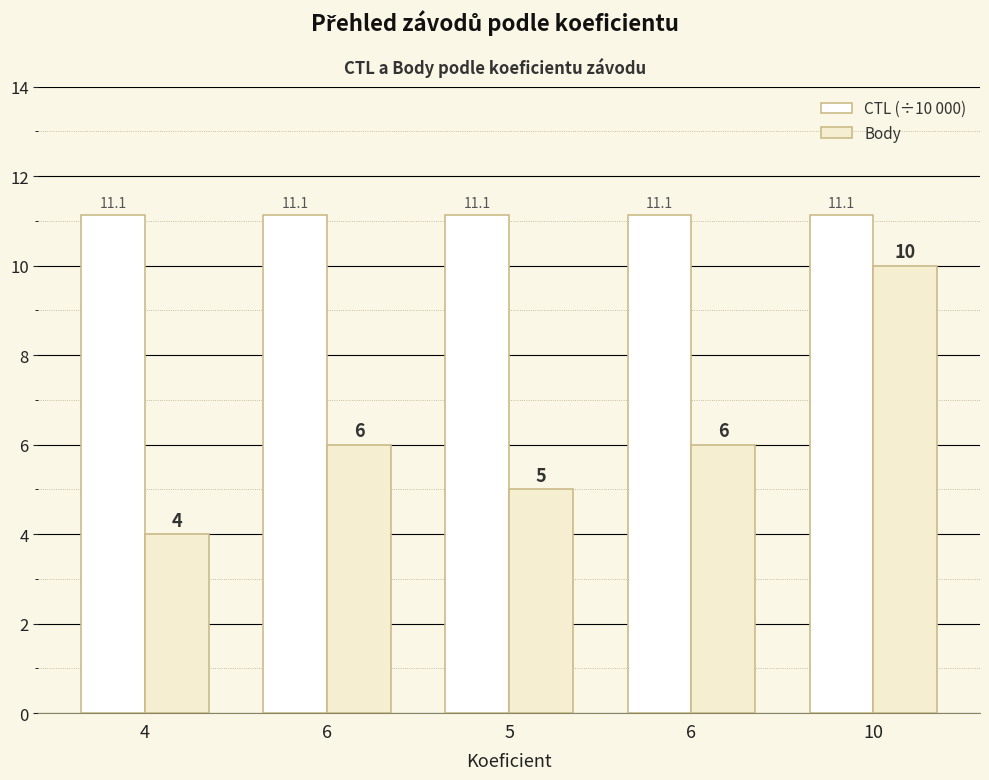

What are all the series names shown in the legend?

CTL (÷10 000), Body